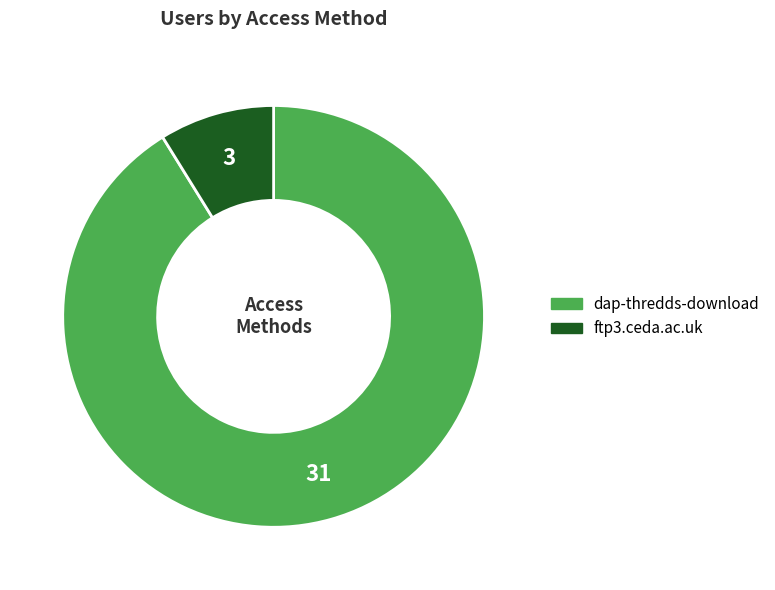

True or false: dap-thredds-download accounts for 91% of the total.

True